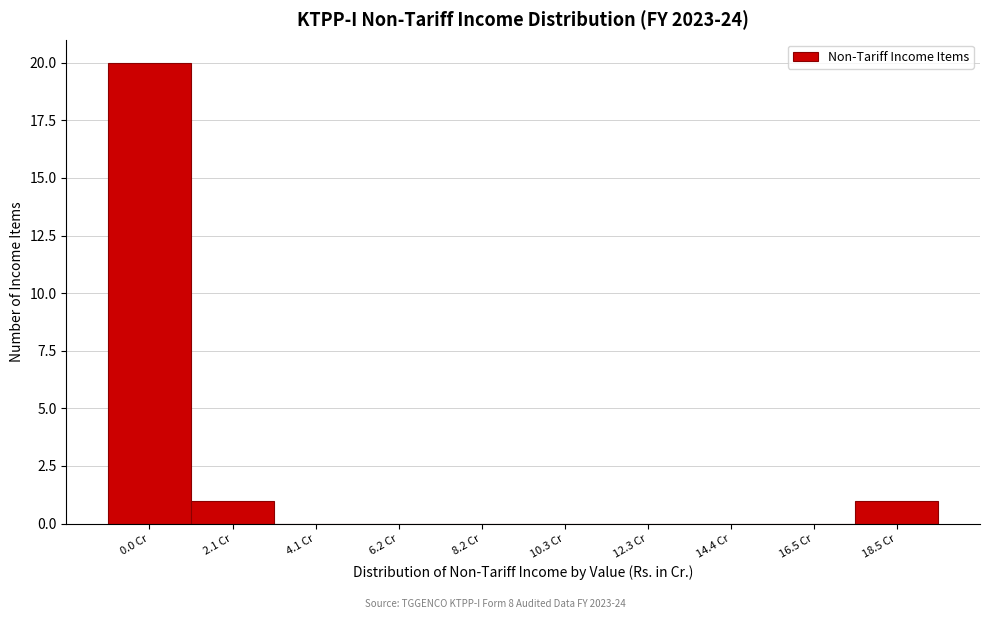

Reading left to right, extract all data points from this chart.

0.0 Cr=20	2.1 Cr=1	4.1 Cr=0	6.2 Cr=0	8.2 Cr=0	10.3 Cr=0	12.3 Cr=0	14.4 Cr=0	16.5 Cr=0	18.5 Cr=1